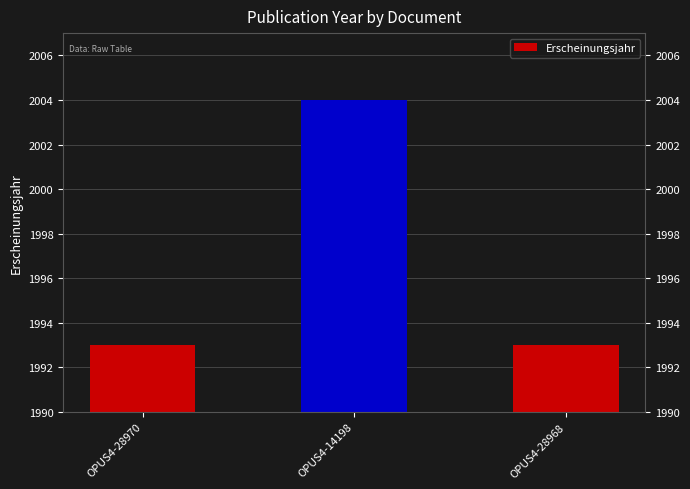

True or false: the data shows 2680 at OPUS4-28970.

False